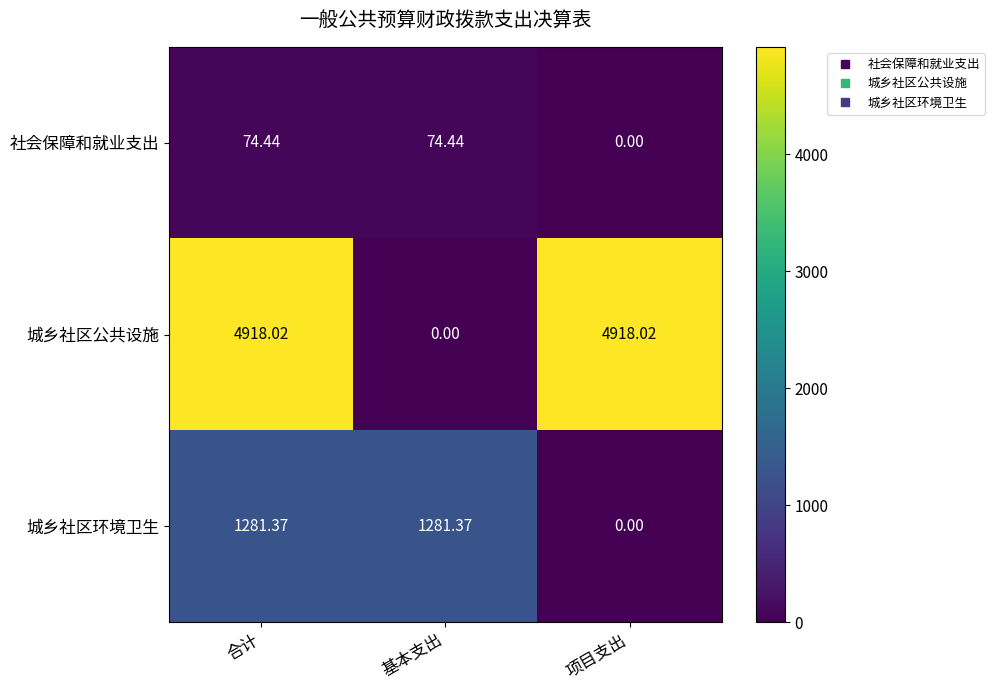

Which series has the largest range (max minus min)?

城乡社区公共设施